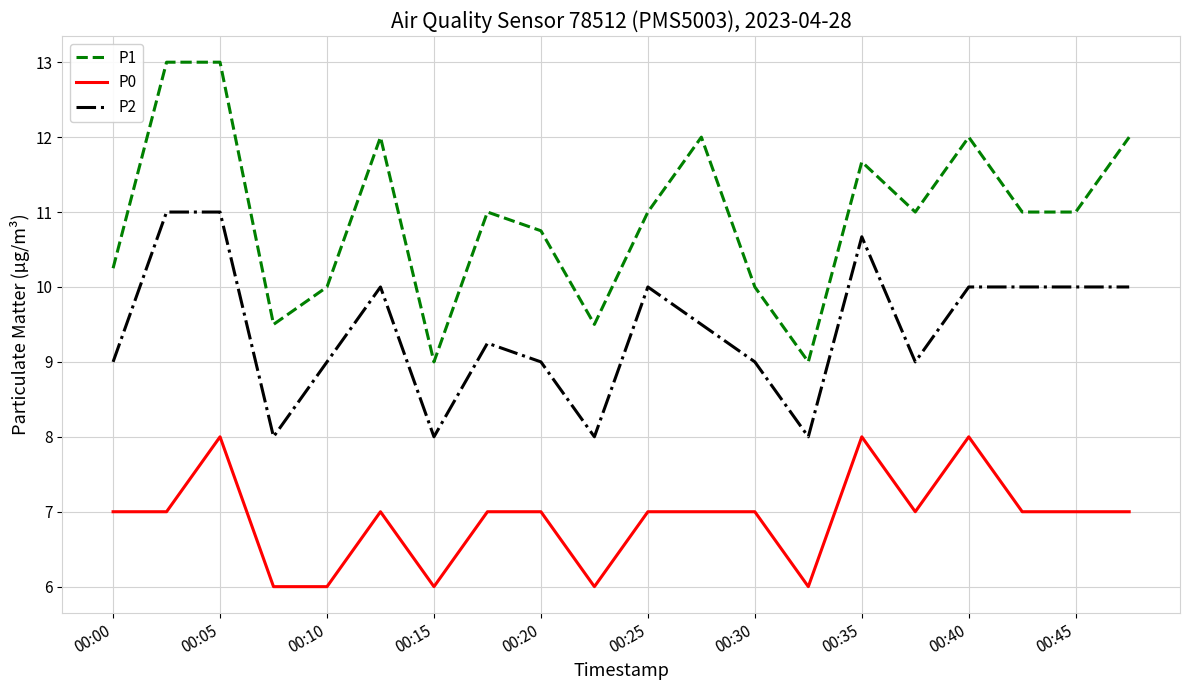

How many lines are shown in the chart?

3